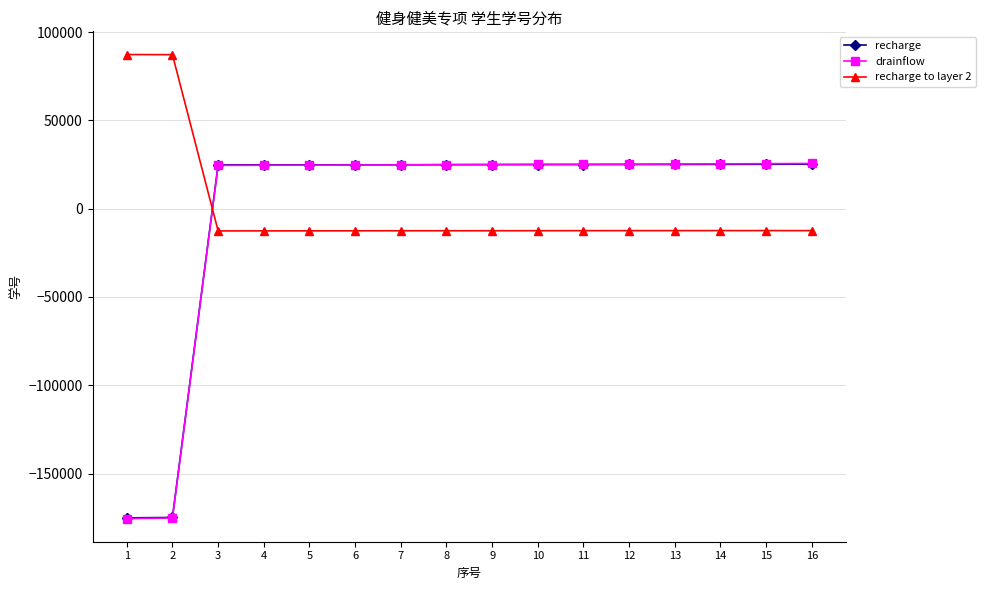

What is the minimum value for recharge to layer 2?

-12575.1